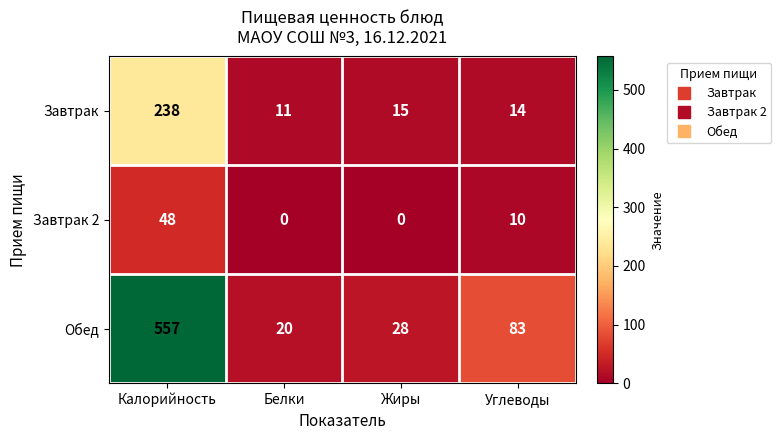

What is the total value across all series at Жиры?

43